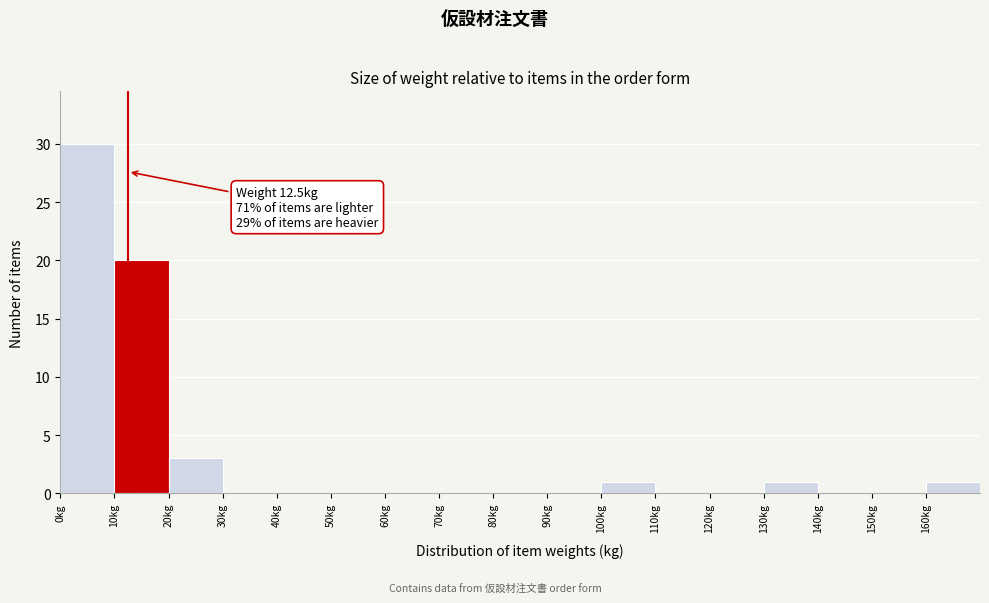

Over which range of the x-axis is the bar tallest?

0 to 10